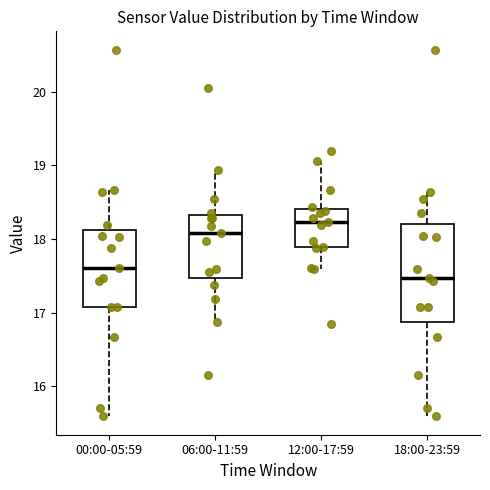

Where does the upper whisker of the box for 06:00-11:59 end on the y-axis? The values are not printed on the chart, so give them approximately, as read against the axis.

18.9